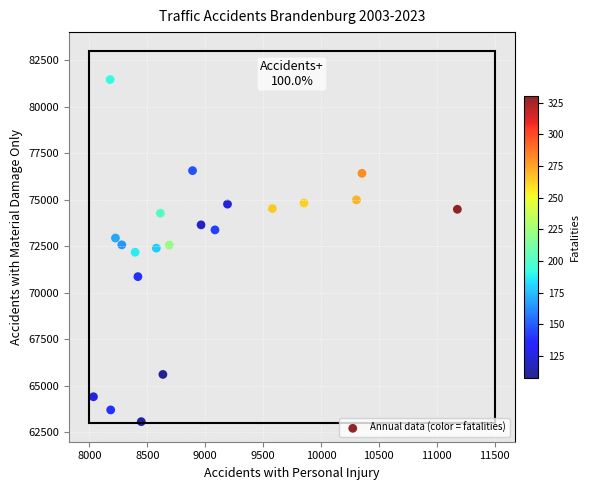

What is the range of X values (max minus min)?

3144